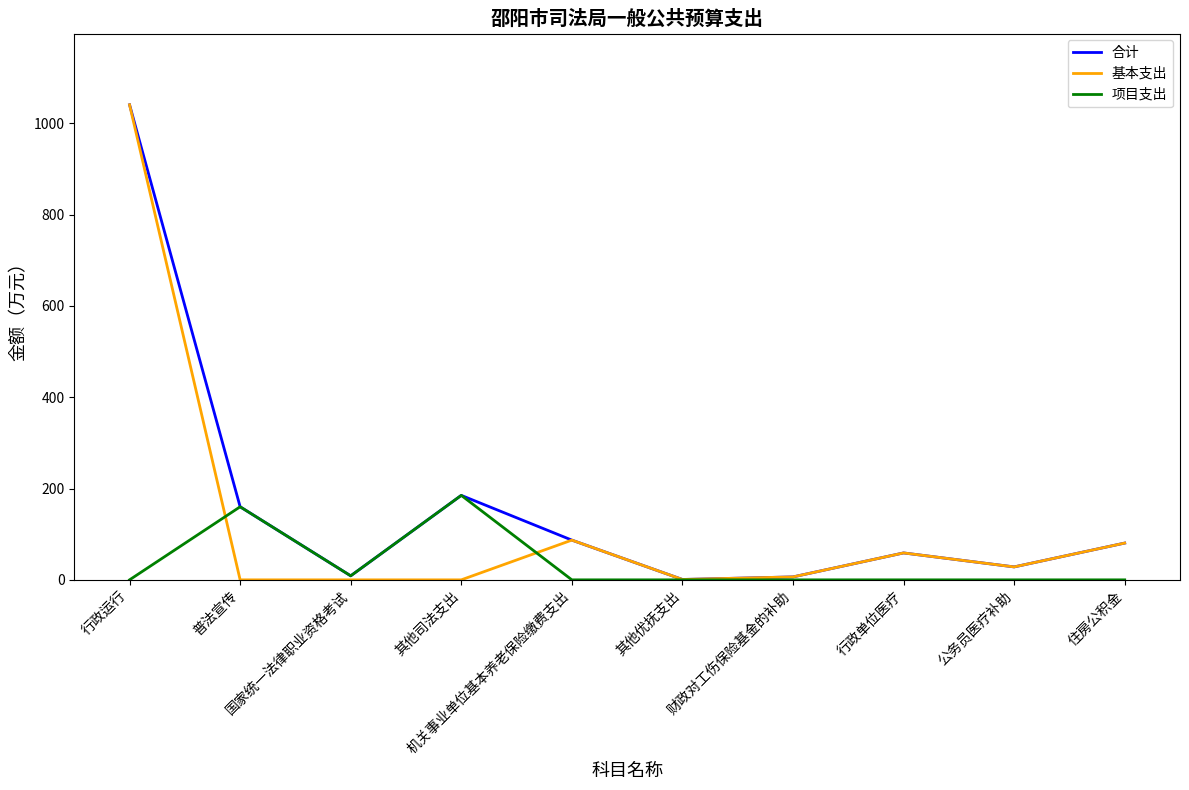

The 合计 series shows 160.0 at 普法宣传. True or false?

True